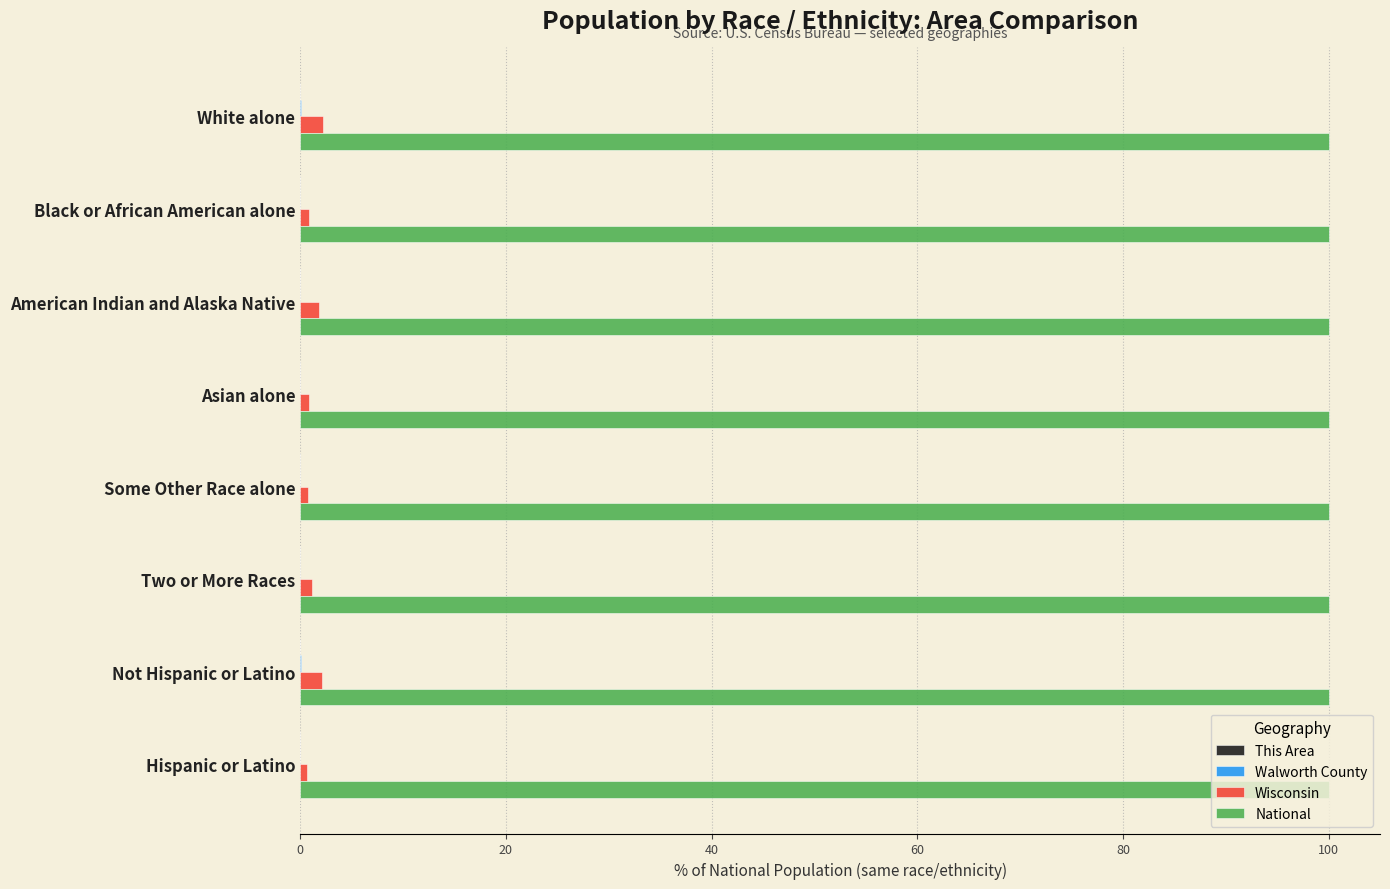

True or false: National has a value of 100.0 at Asian alone.

True